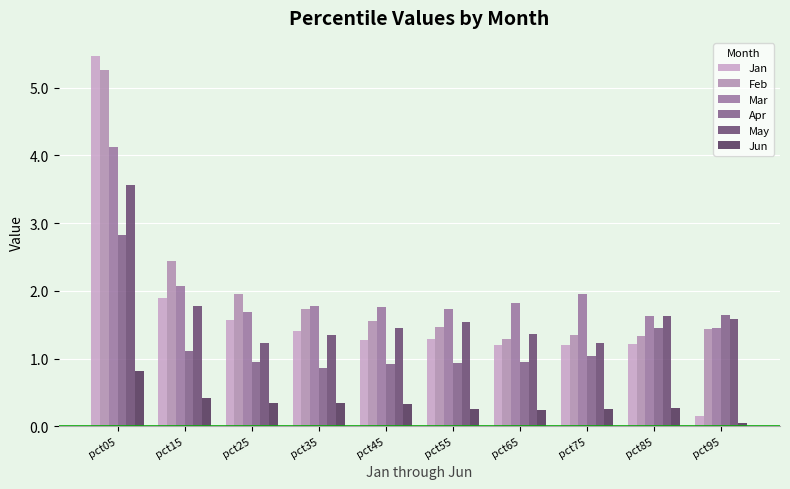

What is the lowest value of the Feb series?

1.3